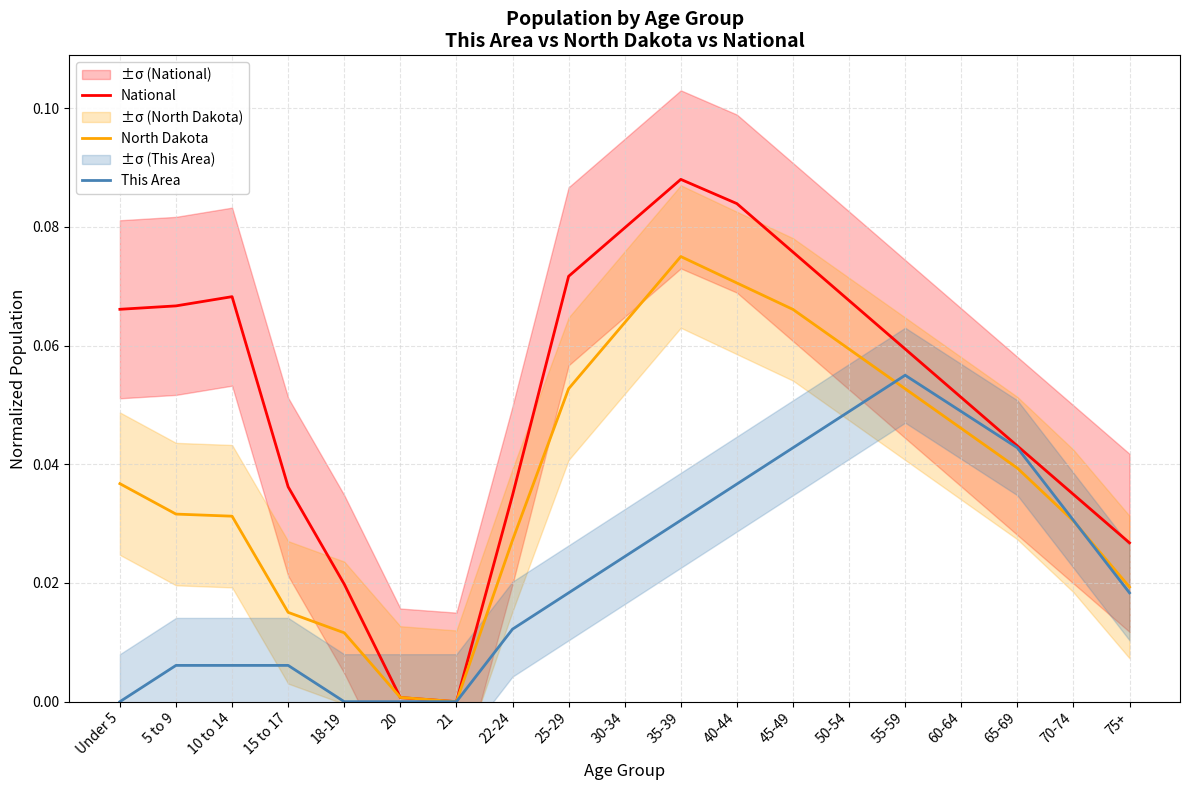

True or false: North Dakota has a value of 0.0 at 22-24.

False